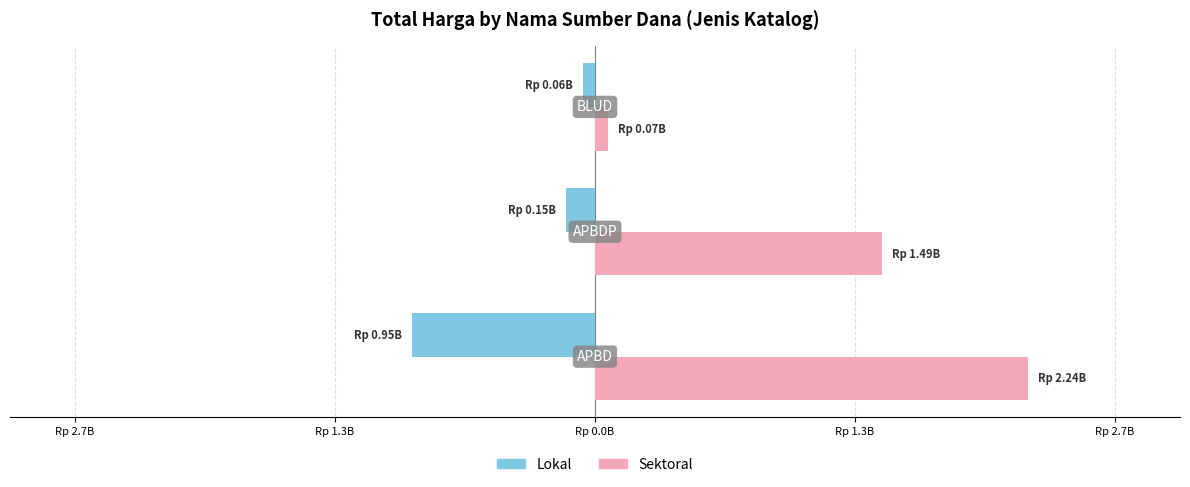

Which series has the largest total across all categories?

Sektoral